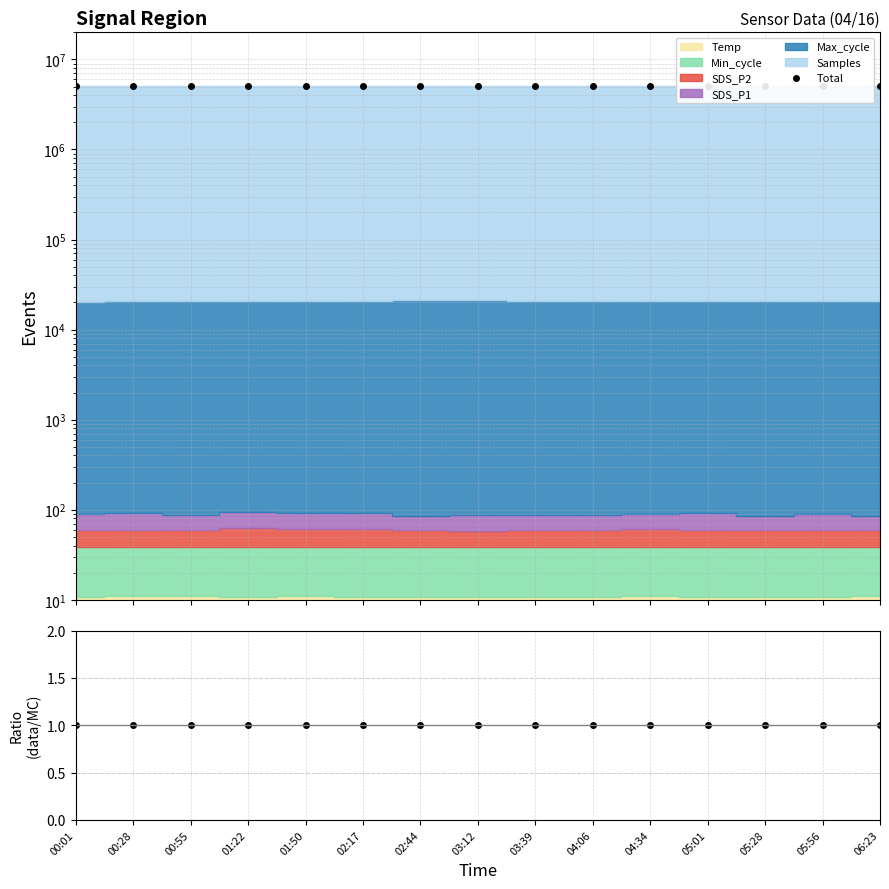

The Total series shows 5060249.0 at 00:55. True or false?

True